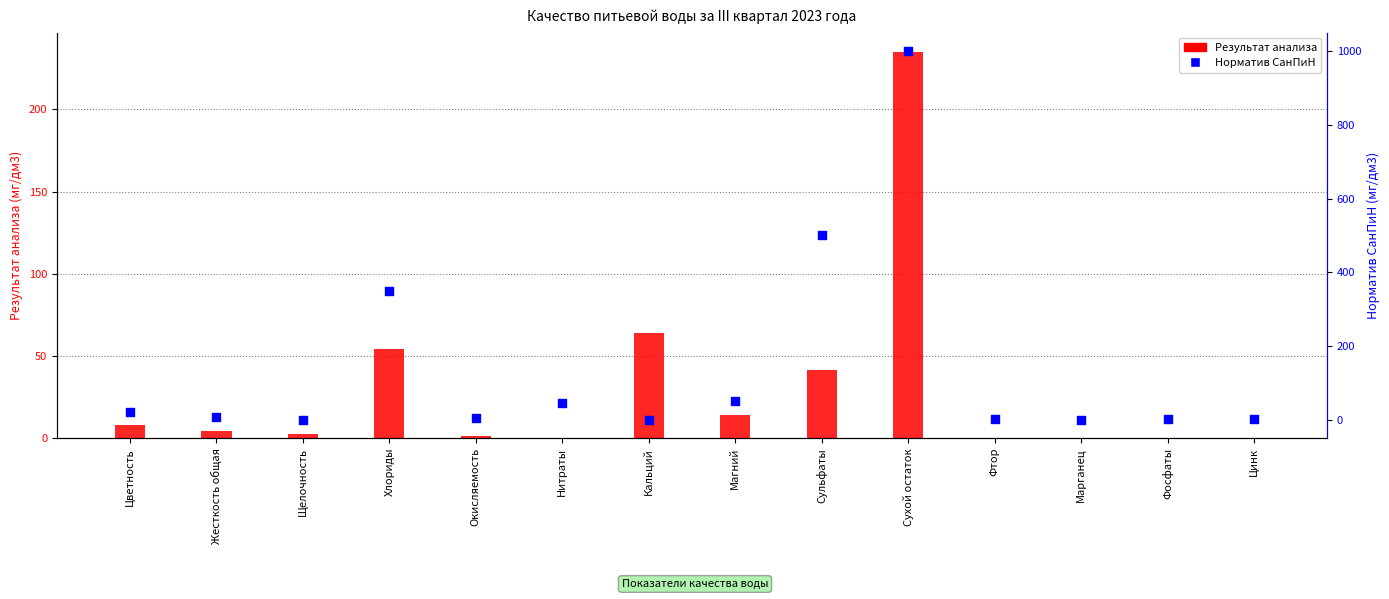

Which series has the largest Y range (max minus min)?

Норматив СанПиН